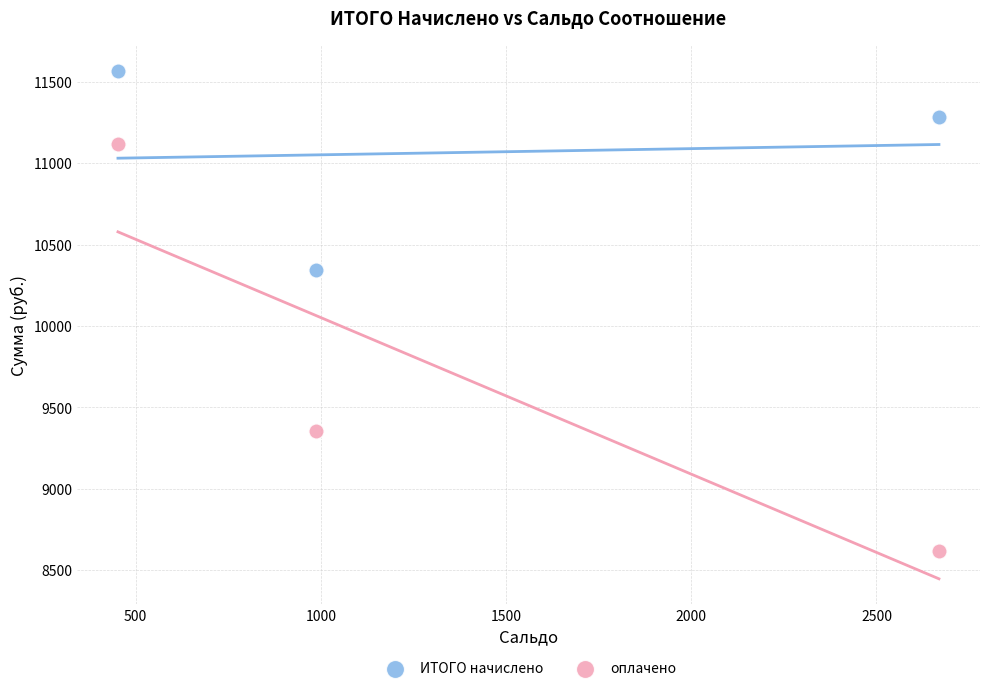

What is the X range (max minus min) for the scatter plot?

2216.2